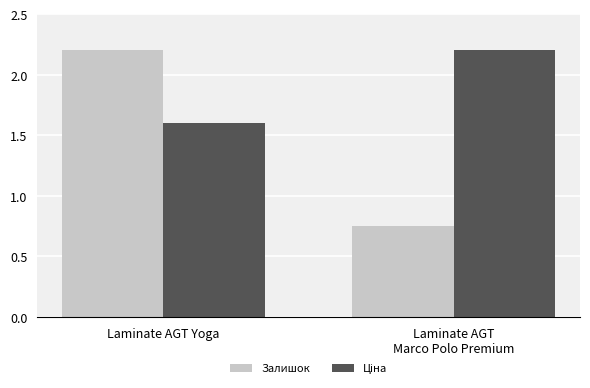

At how many categories does at least one series exceed 1?

2